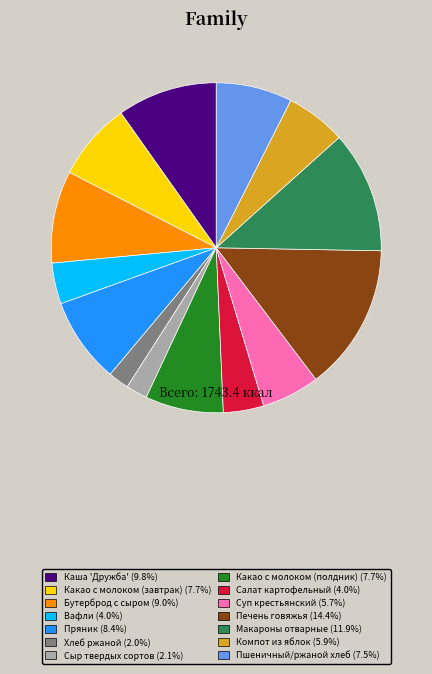

Approximately how many times larger is the value at Какао с молоком (полдник) compared to Вафли?

1.9